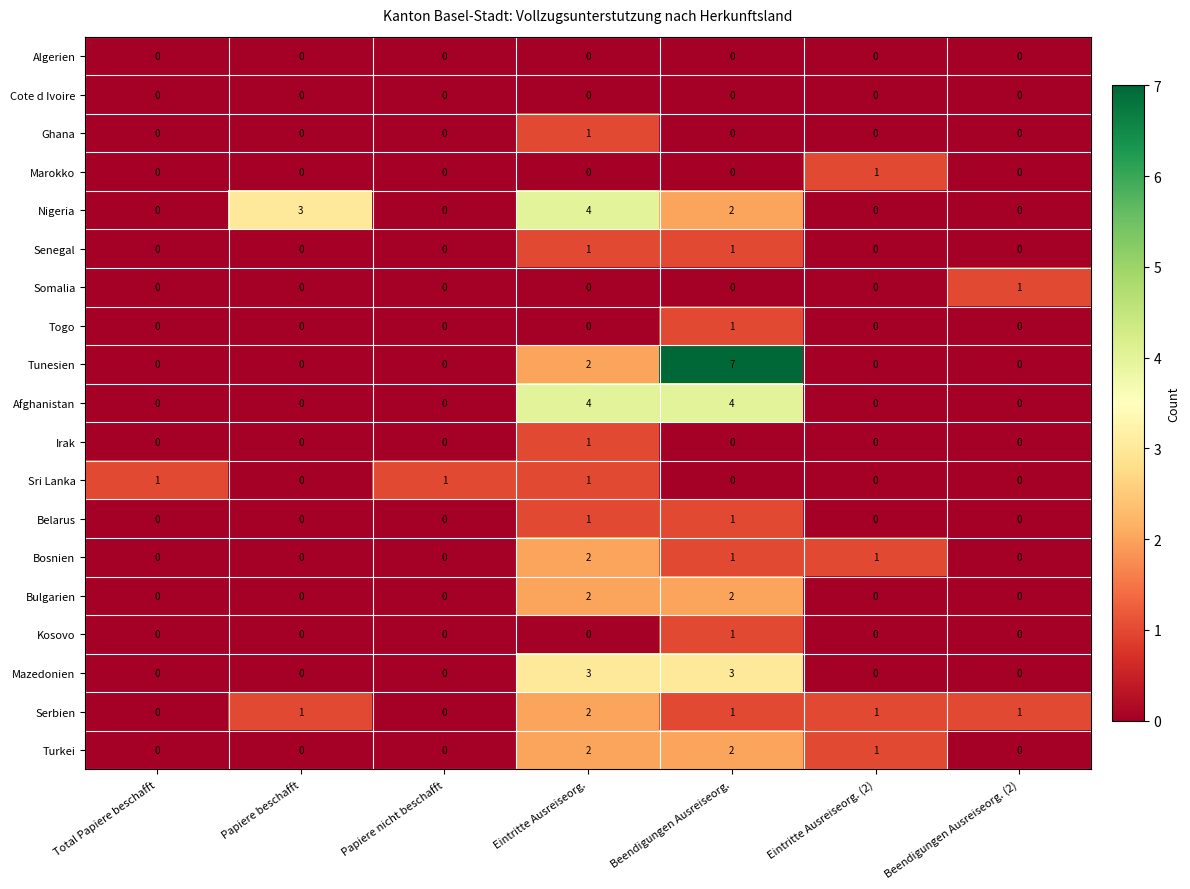

What is the total value across all series at Eintritte Ausreiseorg. (2)?

4